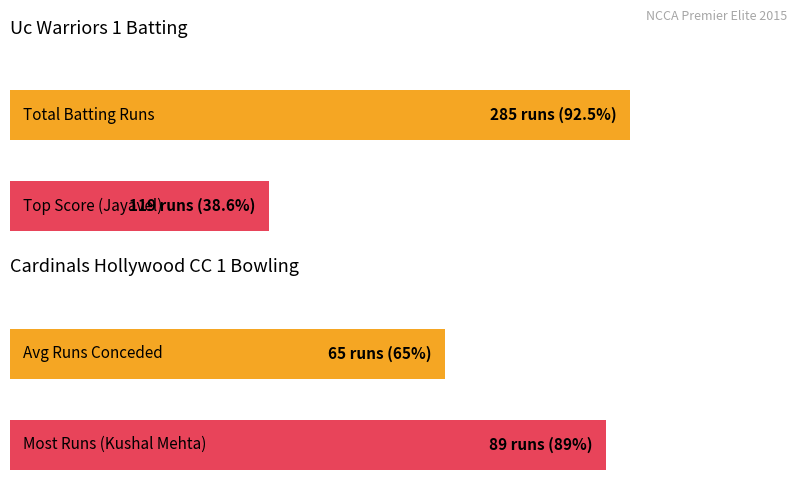

True or false: Balls has a value of 19 at Sridhar Reddi.

False